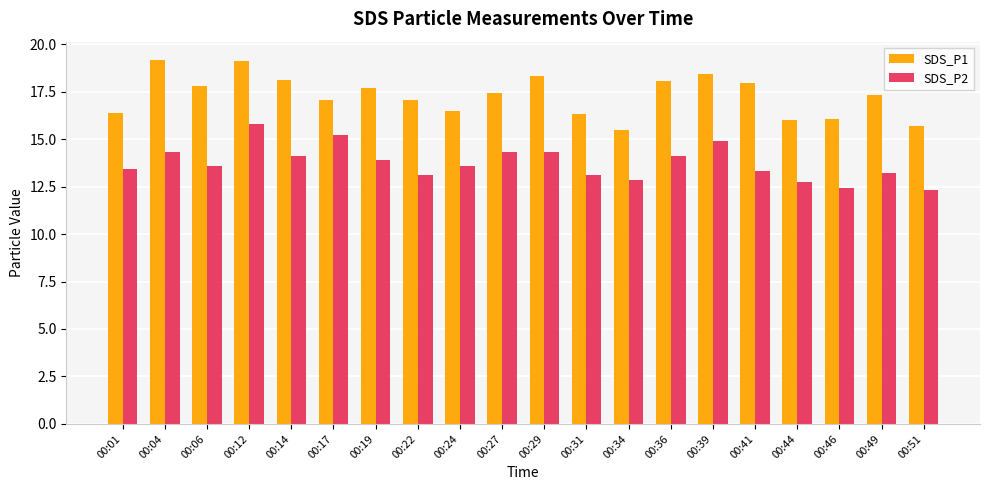

The value of SDS_P1 at 00:17 is 7.1. True or false?

False